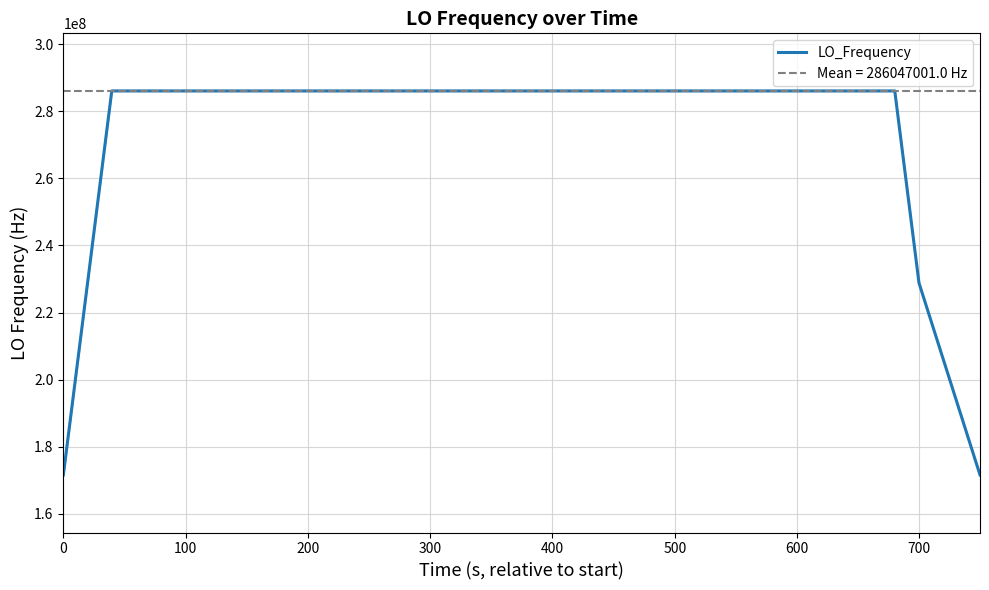

What is the difference between the second highest and minimum values?

114418803.6